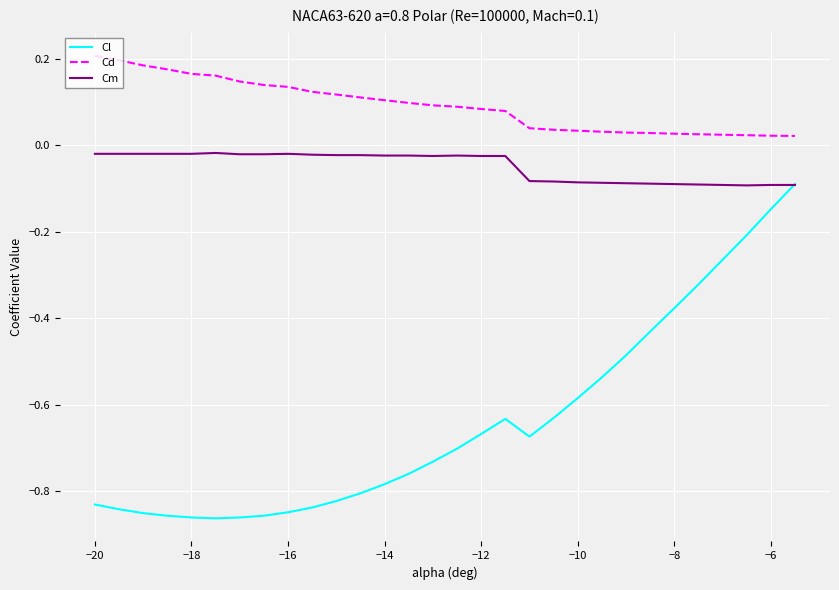

Rank the series by their maximum value, from highest to lowest.

Cd, Cm, Cl